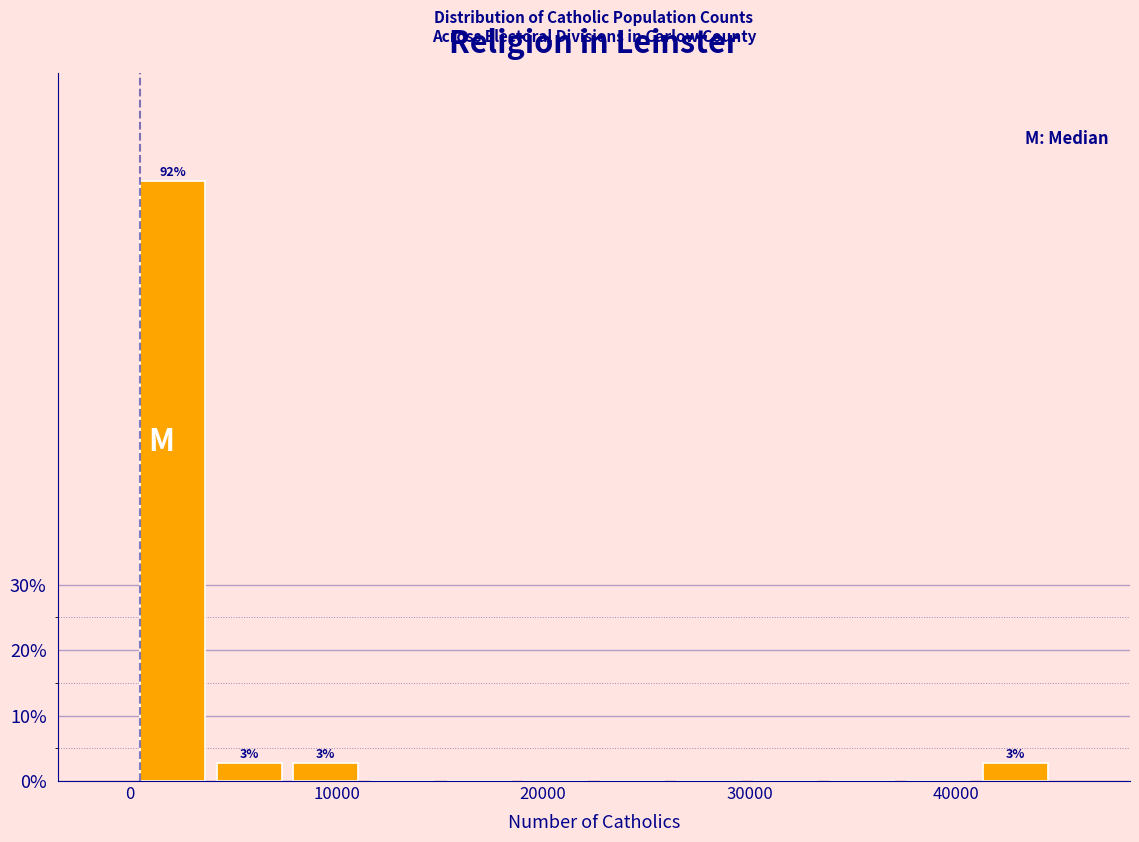

Read against the x-axis, roughly where is the centre of the tallest bar?

2000